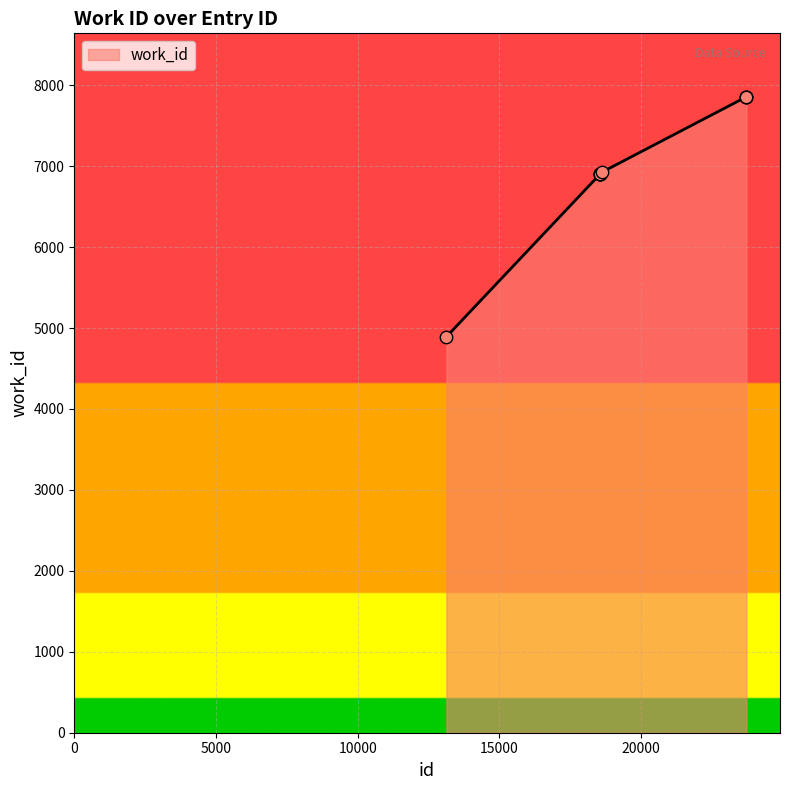

What is the maximum value shown in the chart?

7856